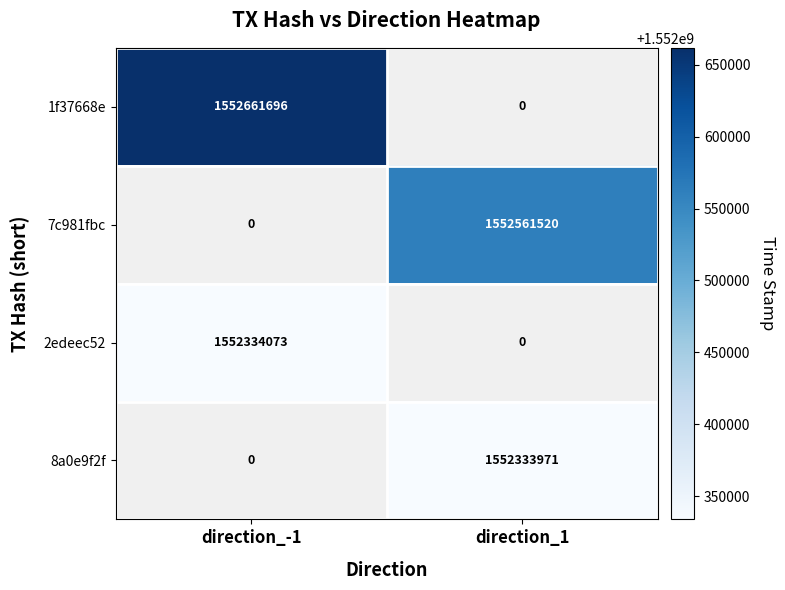

The 1f37668e series shows 2466252381 at direction_-1. True or false?

False